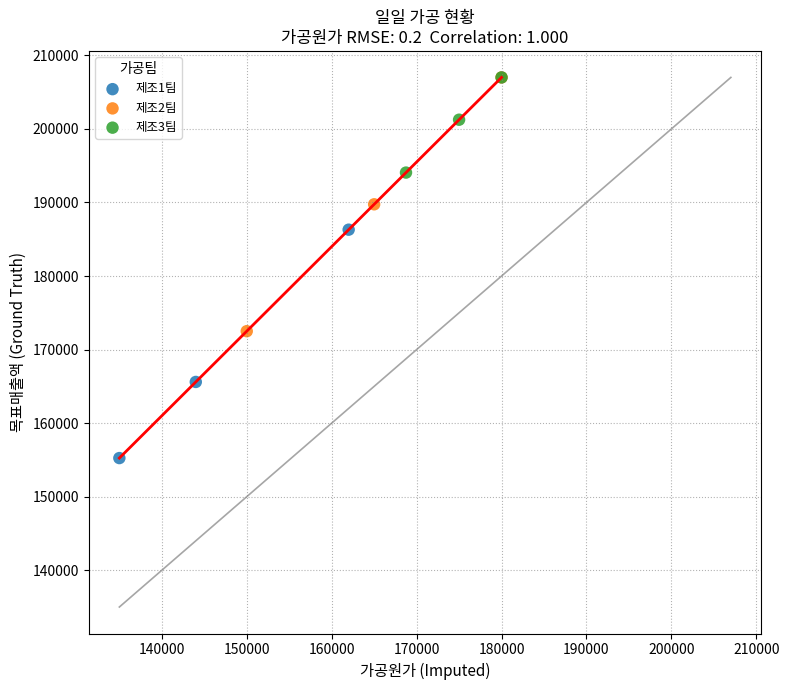

Which series has the widest spread of Y values?

제조2팀